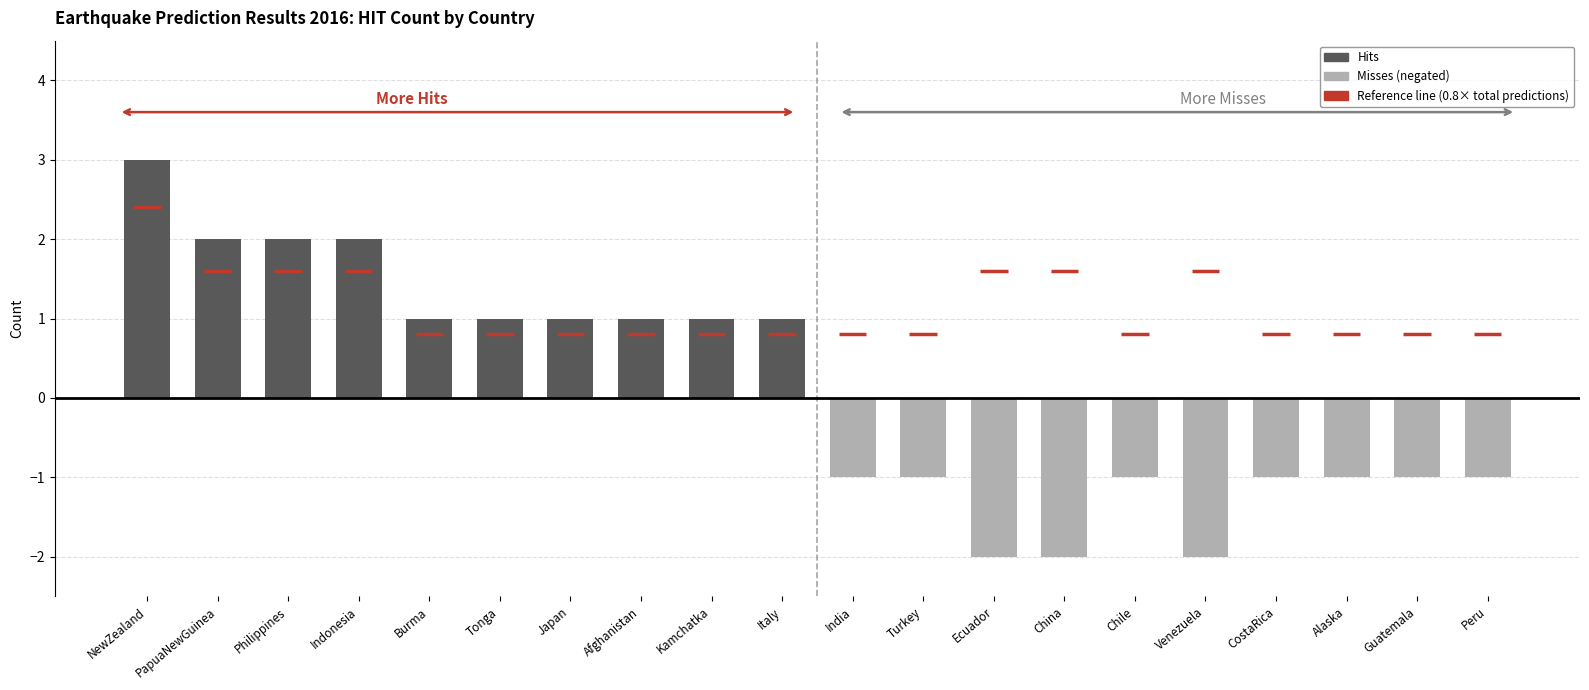

List the series in order of their overall mean, highest first.

Hits, Misses